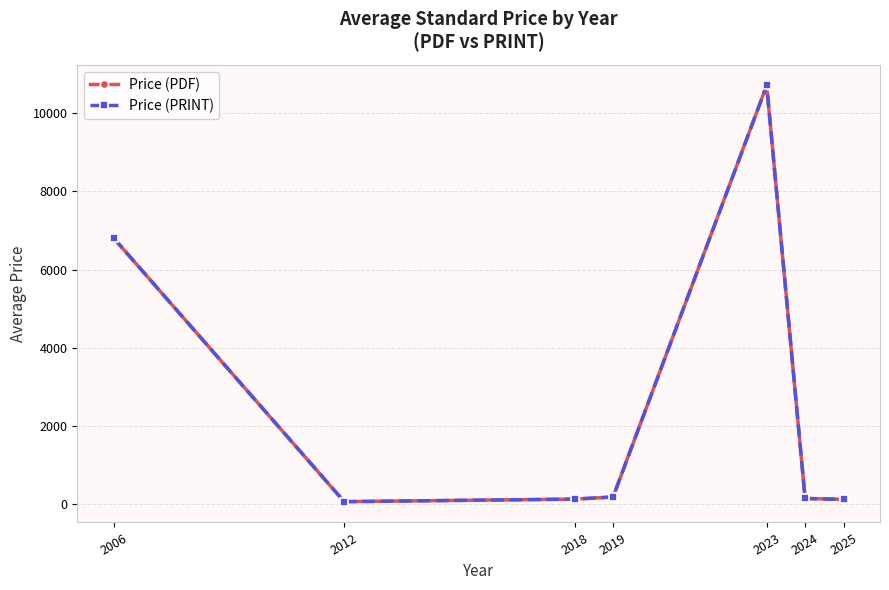

In Price (PDF), how many points are higher than both neighbors (excluding endpoints)?

1